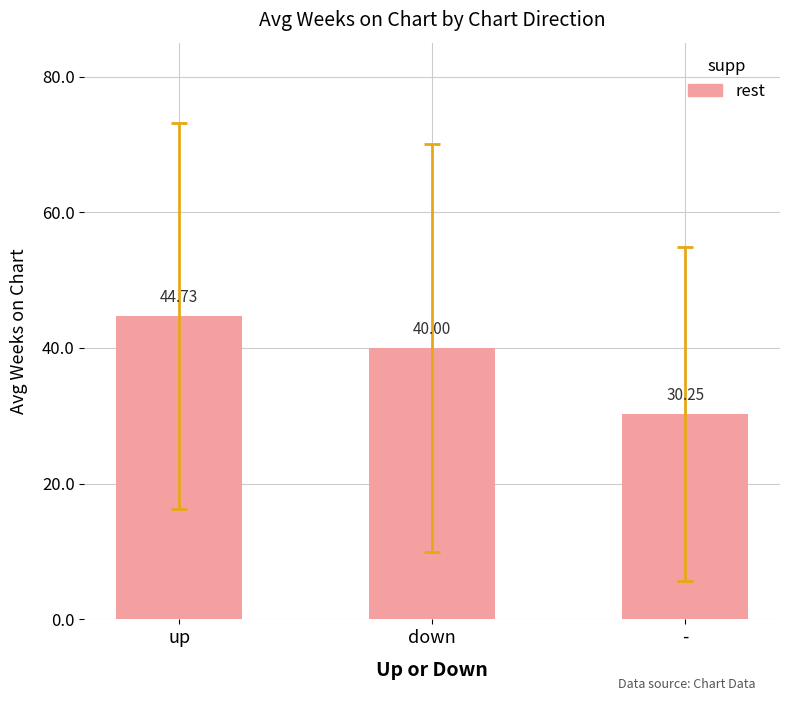

What is the difference between the maximum and second lowest values?

4.7